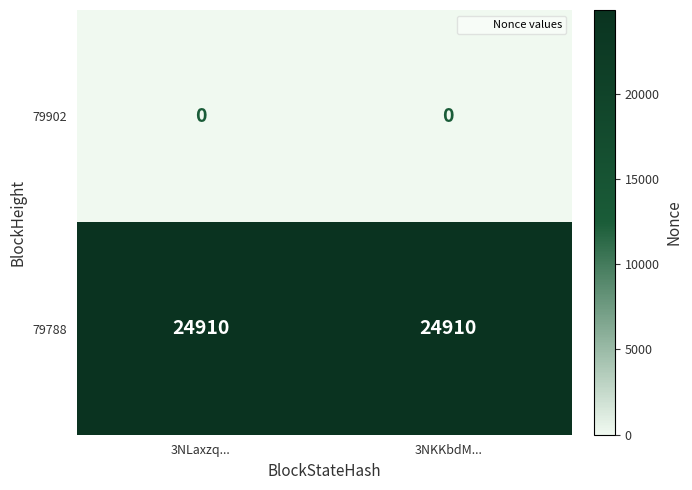

What is the maximum value for 79788?

24910